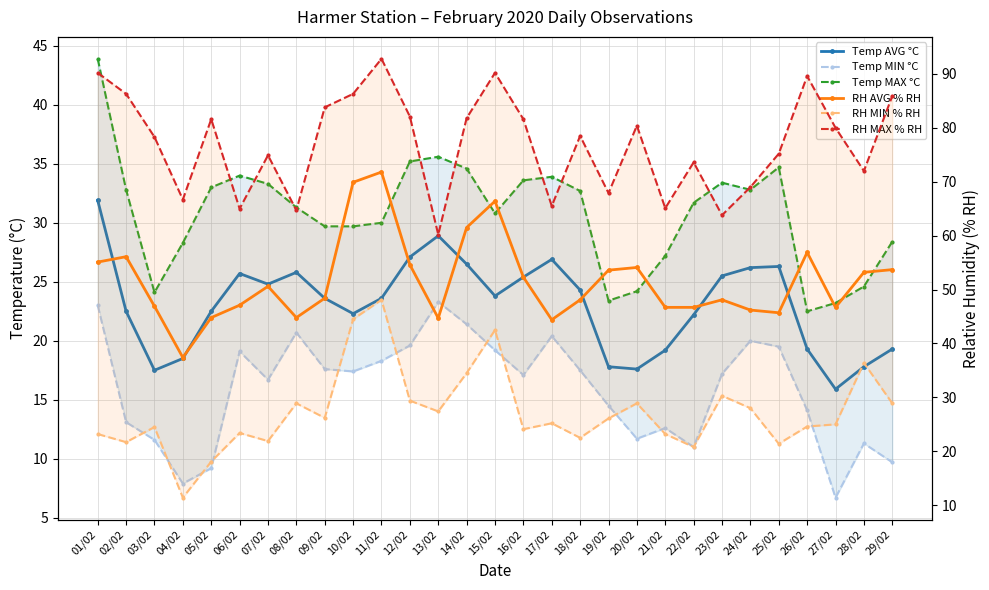

What is the label of the 18th point from the right?

12/02